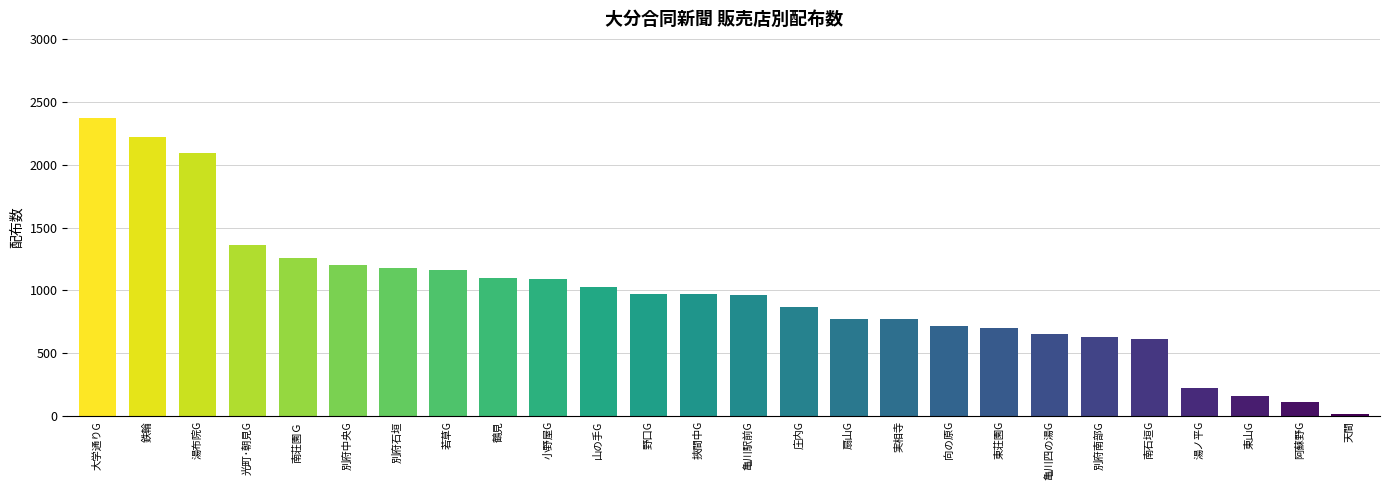

Between 南荘園Ｇ and 向の原G, which is larger?

南荘園Ｇ